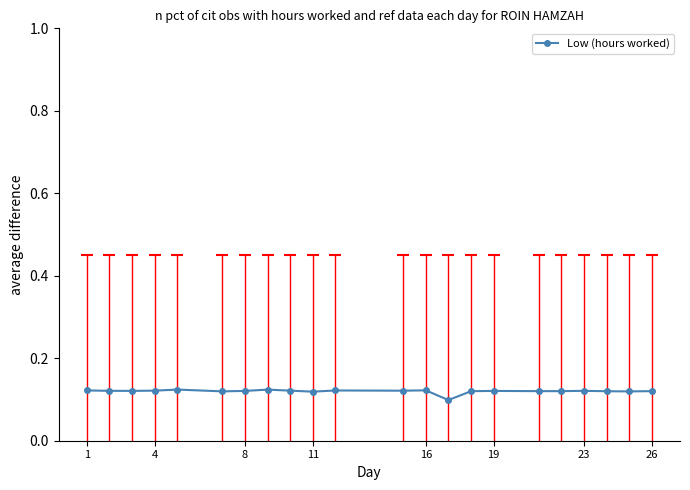

True or false: the data has more than 1 interior local peaks.

True